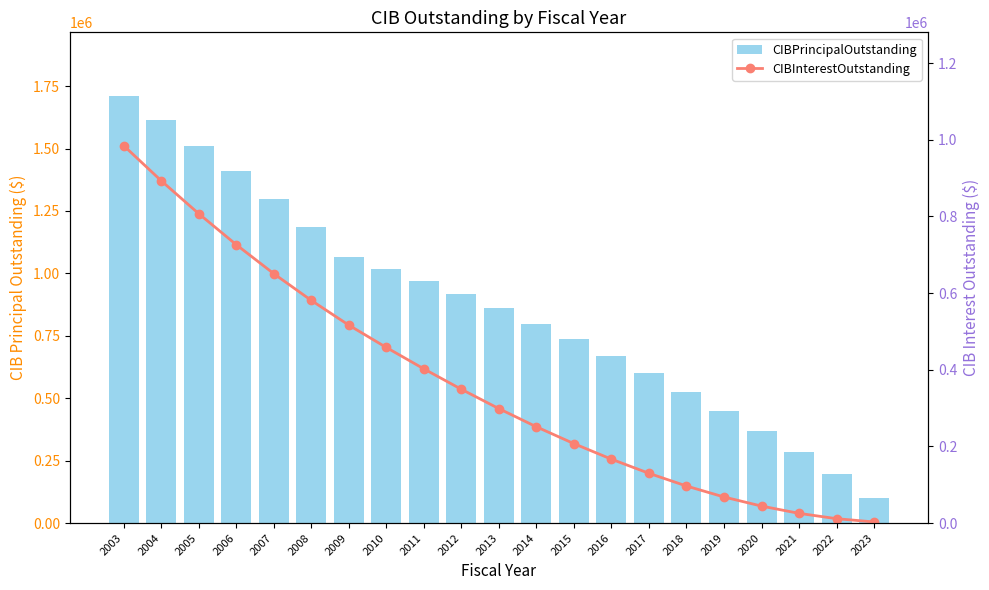

Rank the categories by CIBInterestOutstanding value from lowest to highest.

2023, 2022, 2021, 2020, 2019, 2018, 2017, 2016, 2015, 2014, 2013, 2012, 2011, 2010, 2009, 2008, 2007, 2006, 2005, 2004, 2003